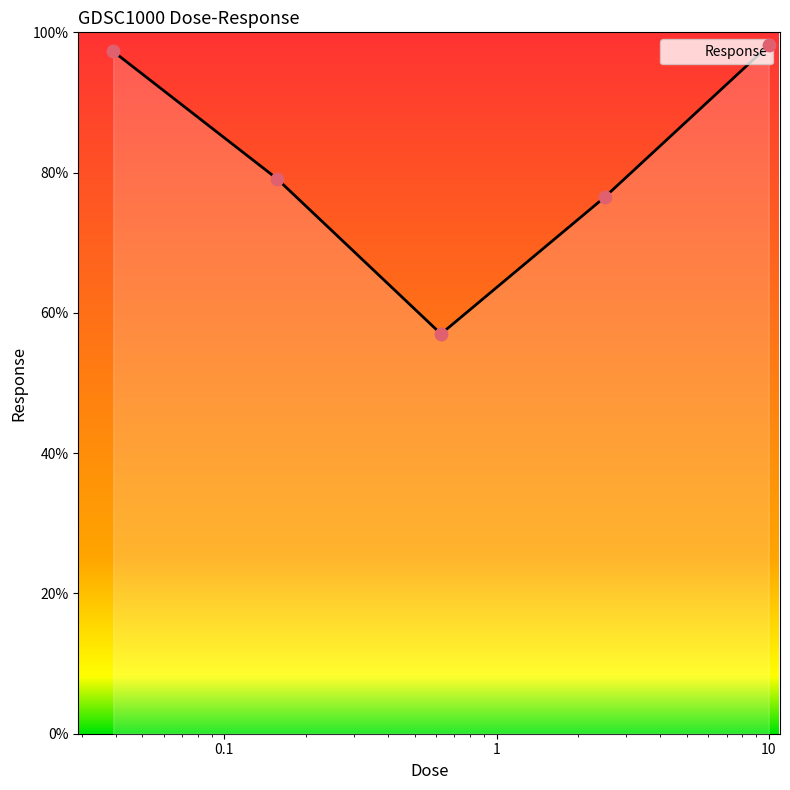

What is the sum of all values?

408.0